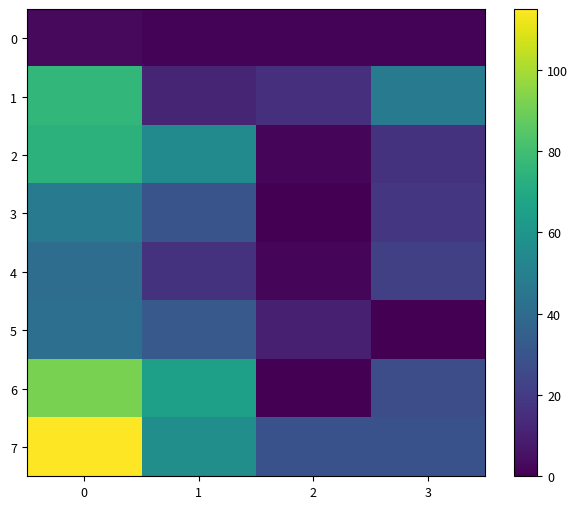

Which series has the largest total across all categories?

7